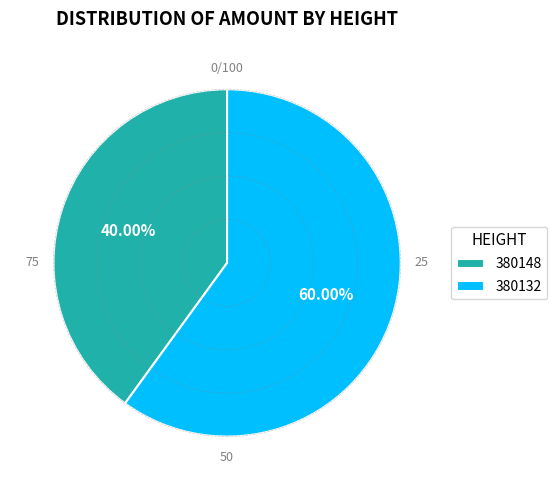

What percentage do 380132 and 380148 together represent?

100.0%